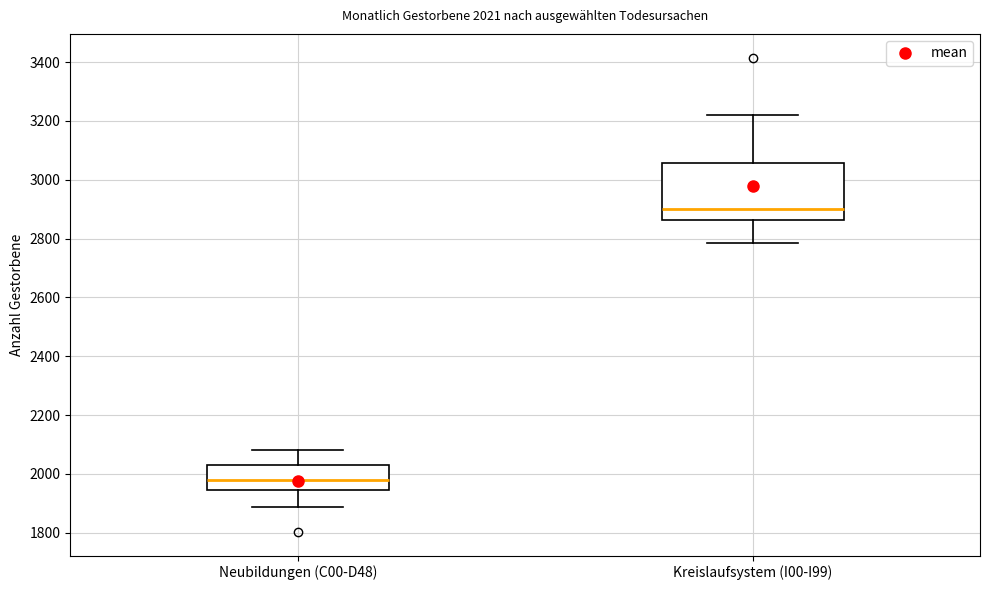

Which box's median line is the lowest?

Neubildungen (C00-D48)